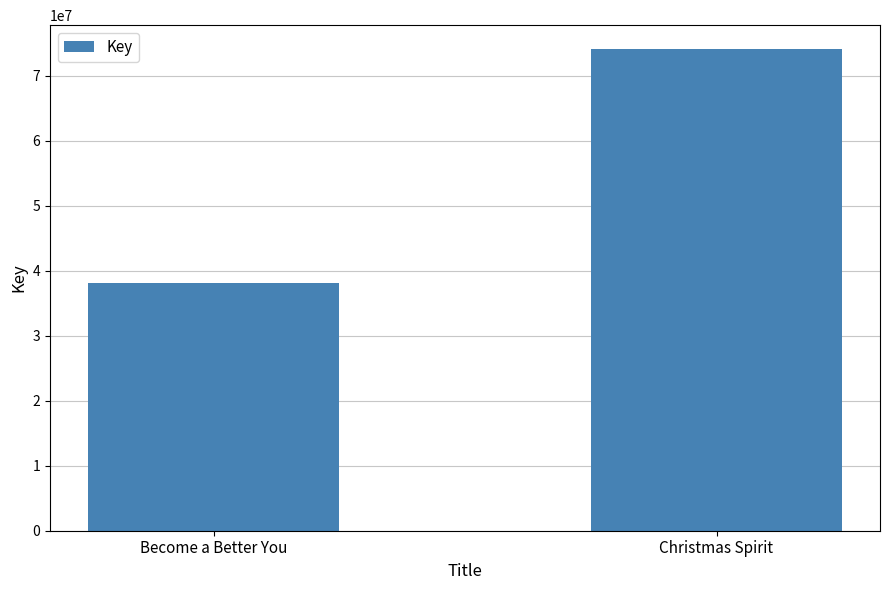

What position from the left is Christmas Spirit?

2